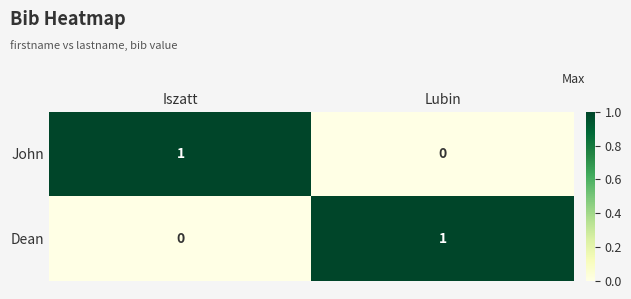

True or false: John has a value of 2 at Iszatt.

False